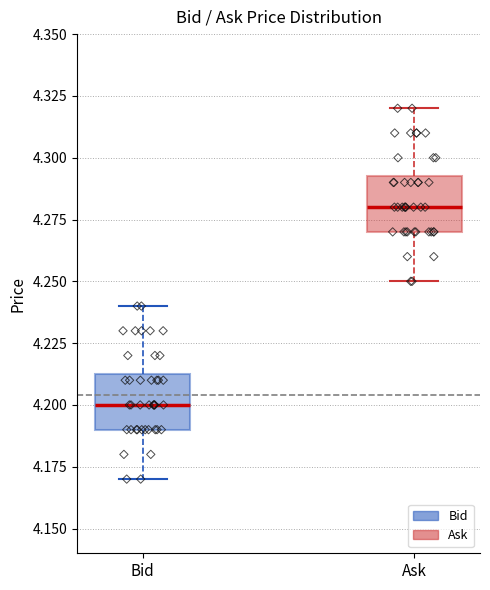

Reading left to right, read every box against the y-axis: the position of its median line, the range the box covers, and the ends of its whiskers. The values are not printed on the chart, so give them approximately, as read against the axis.

Bid: median 4.200, box 4.190 to 4.215, whiskers 4.170 to 4.240
Ask: median 4.280, box 4.270 to 4.295, whiskers 4.250 to 4.320